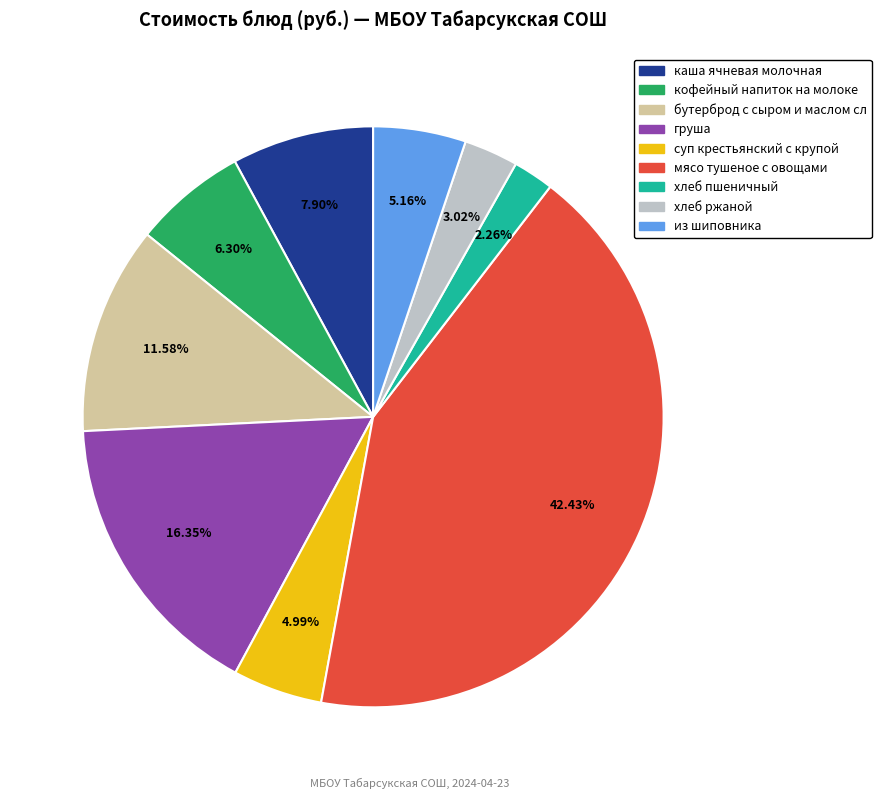

To the nearest percent, what is the difference between the largest and smallest slice percentages?

40%